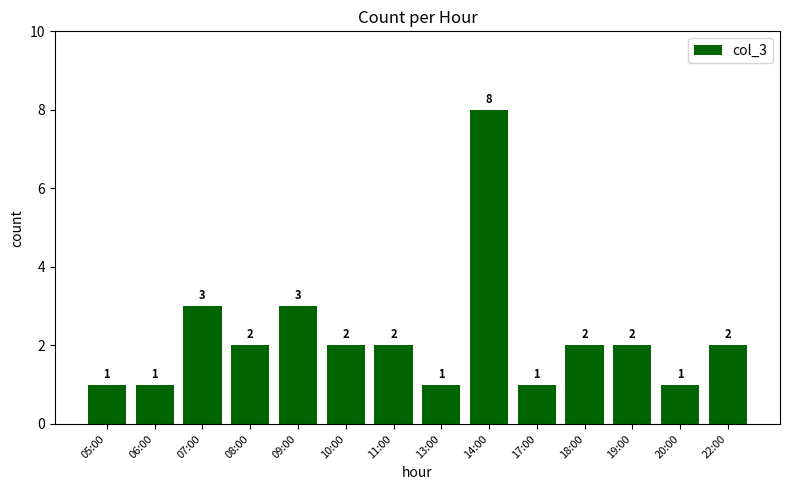

What is the difference between the second highest and minimum values?

2